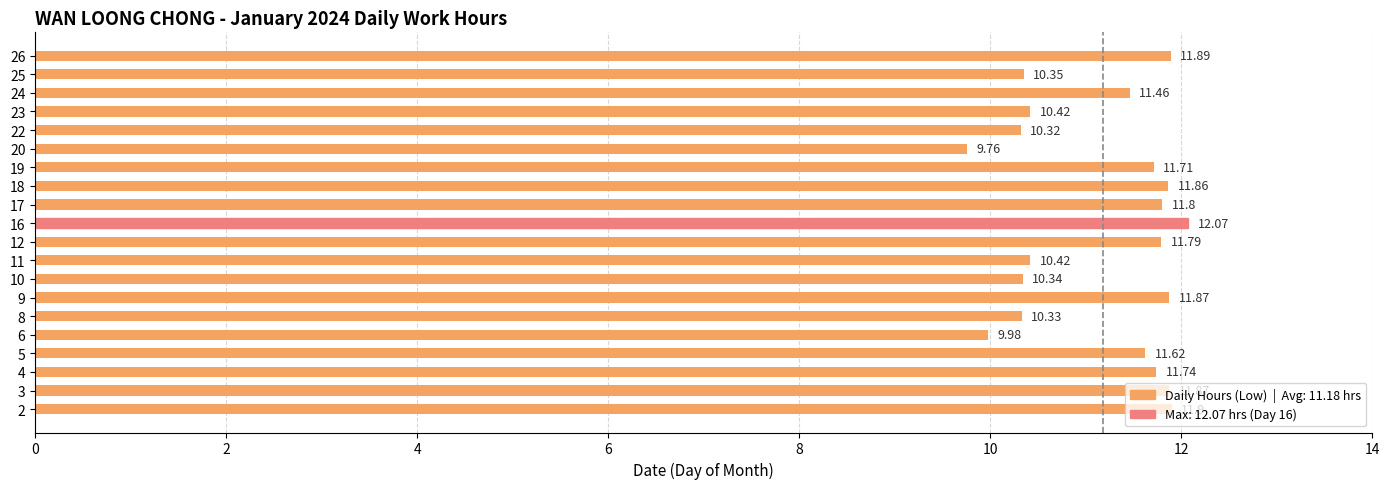

What is the sum of the values at 9 and 16?

23.9